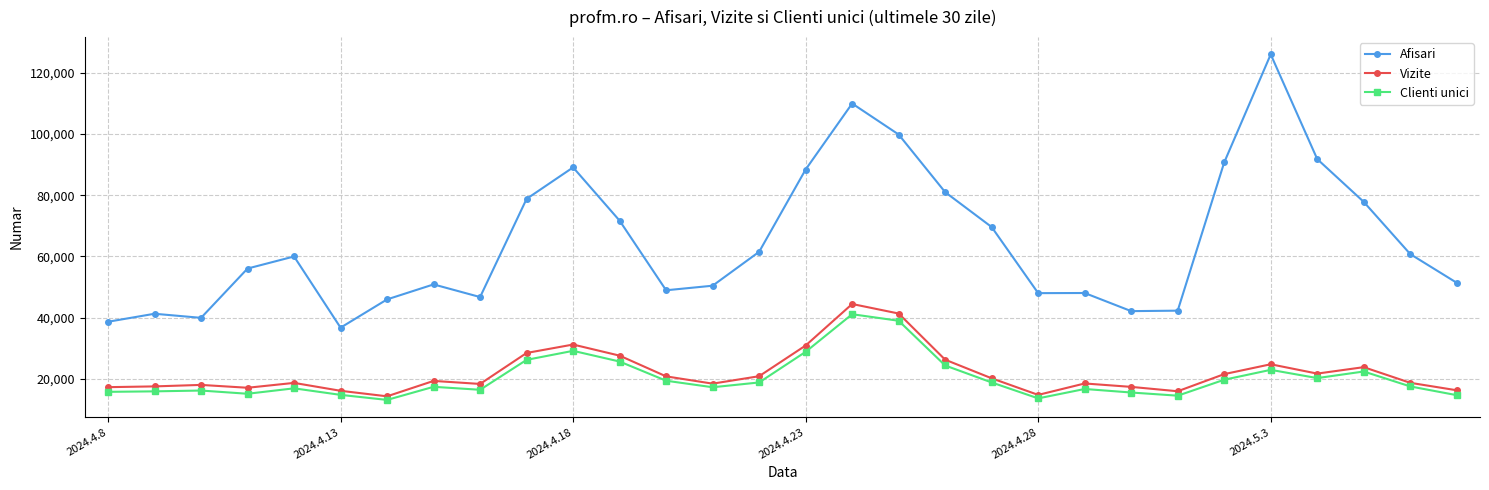

What is the maximum value shown in the chart?

126001